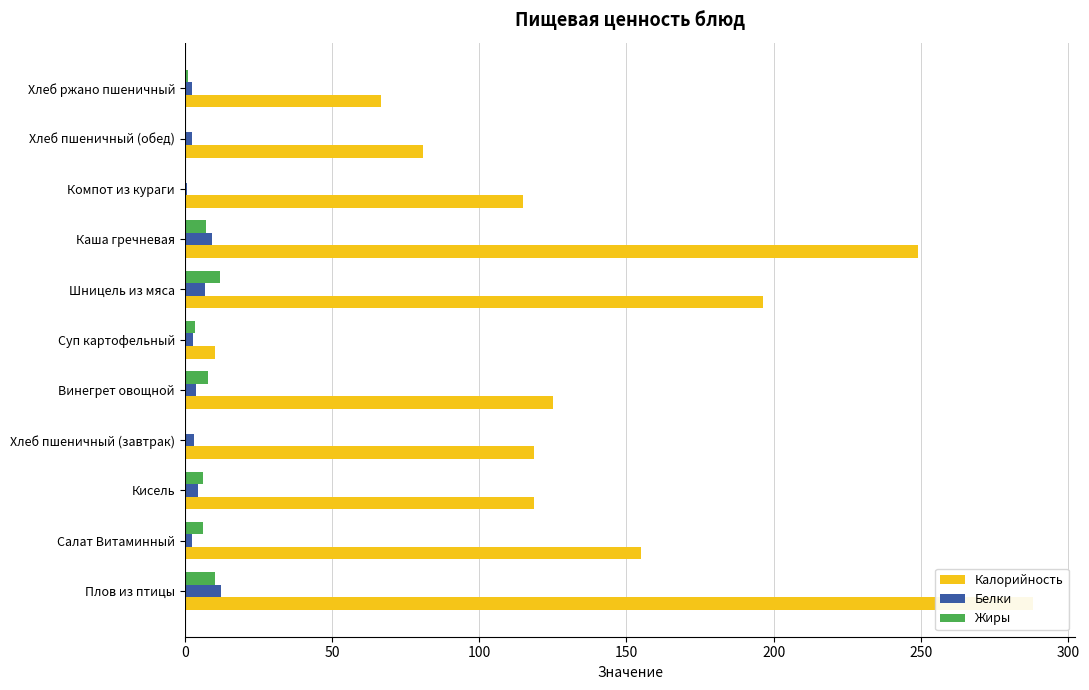

What value does the Жиры series have at Хлеб пшеничный (обед)?

0.3